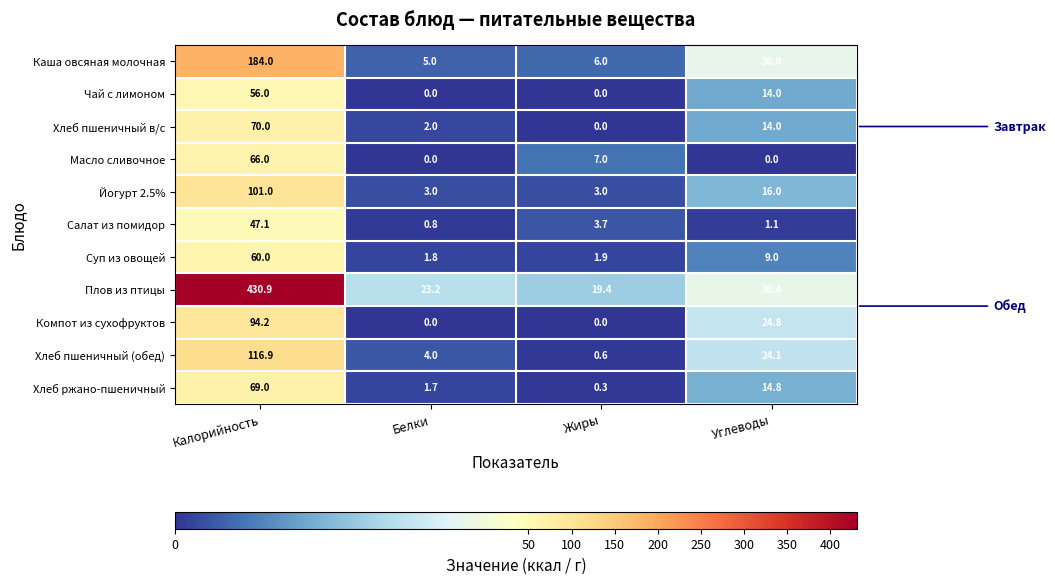

What is the total value across all series at Углеводы?

178.2